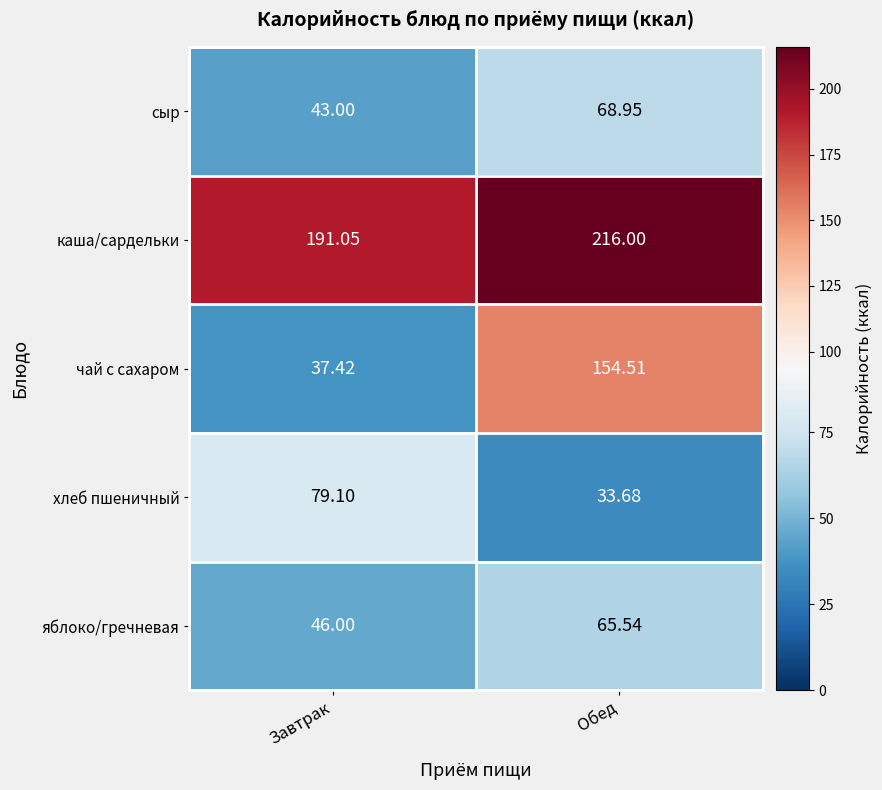

Where is яблоко/гречневая nearest to the value 55?

Завтрак